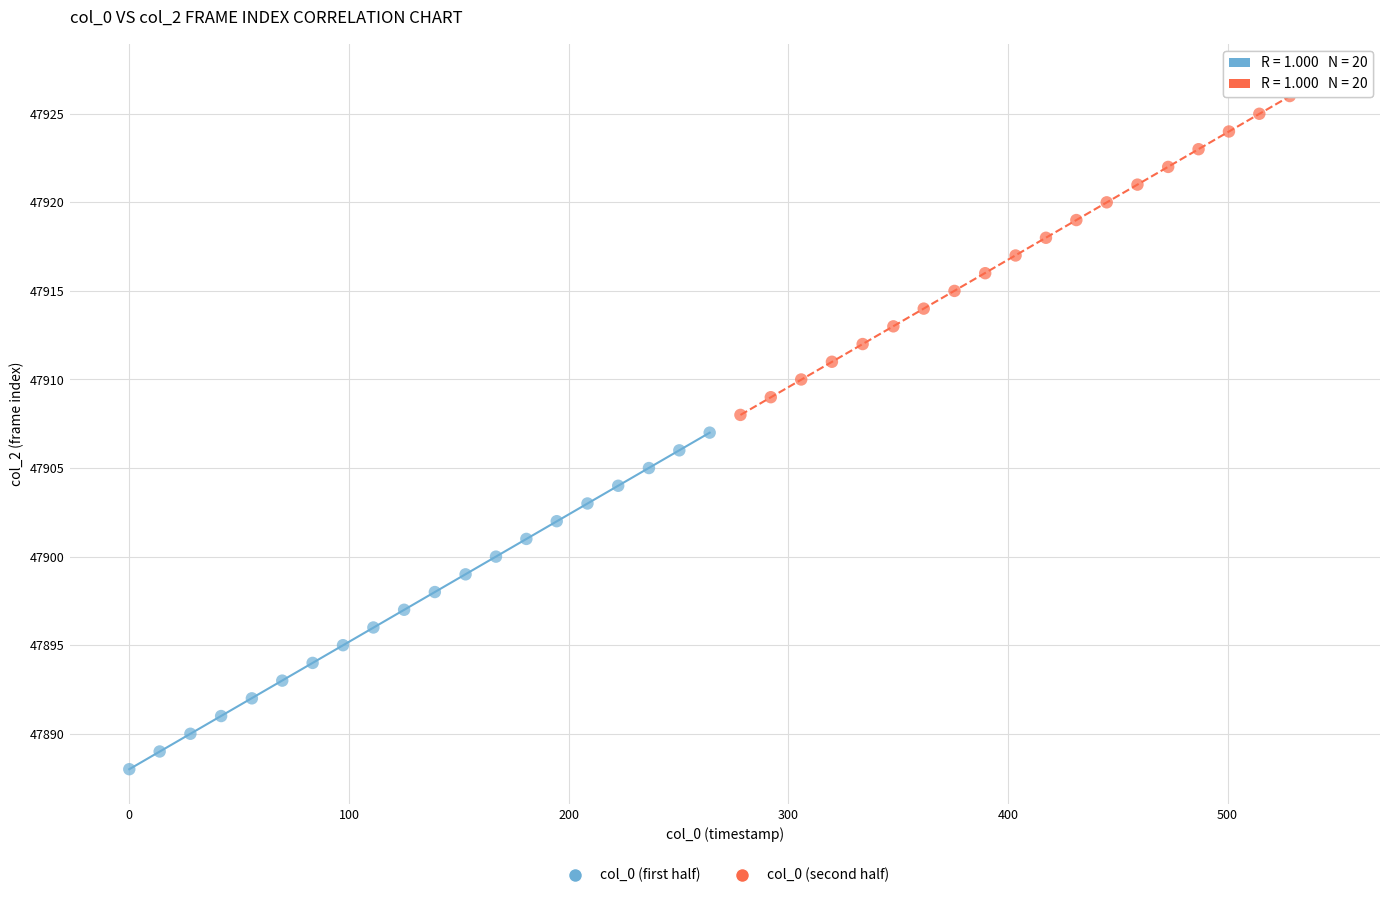

Which series contains the highest Y value?

col_0 (second half)